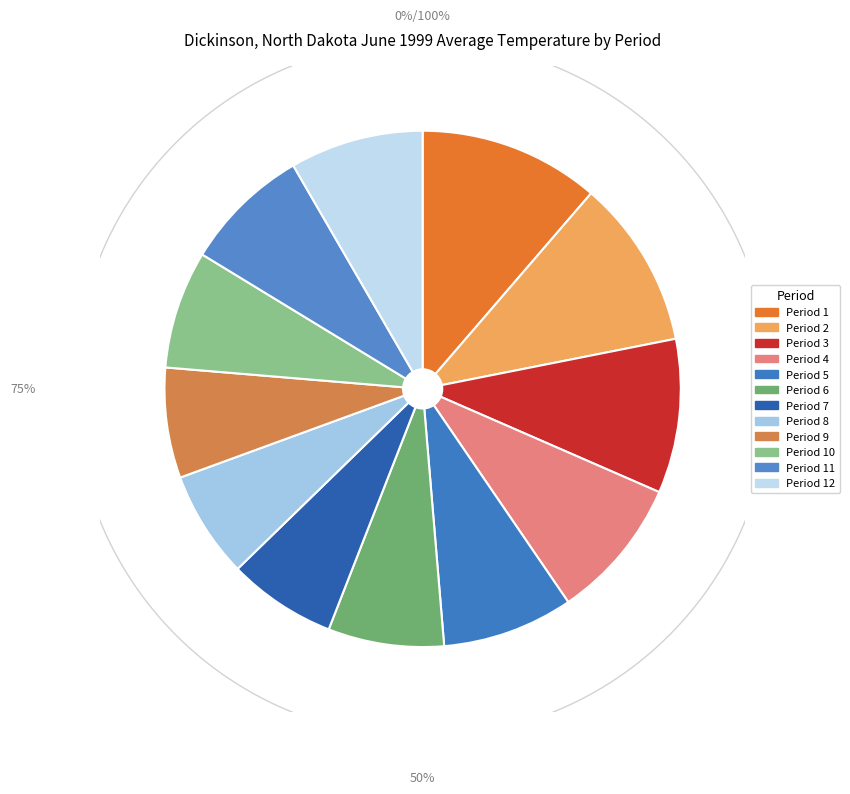

What percentage do Period 8 and Period 9 together represent?

13.6%